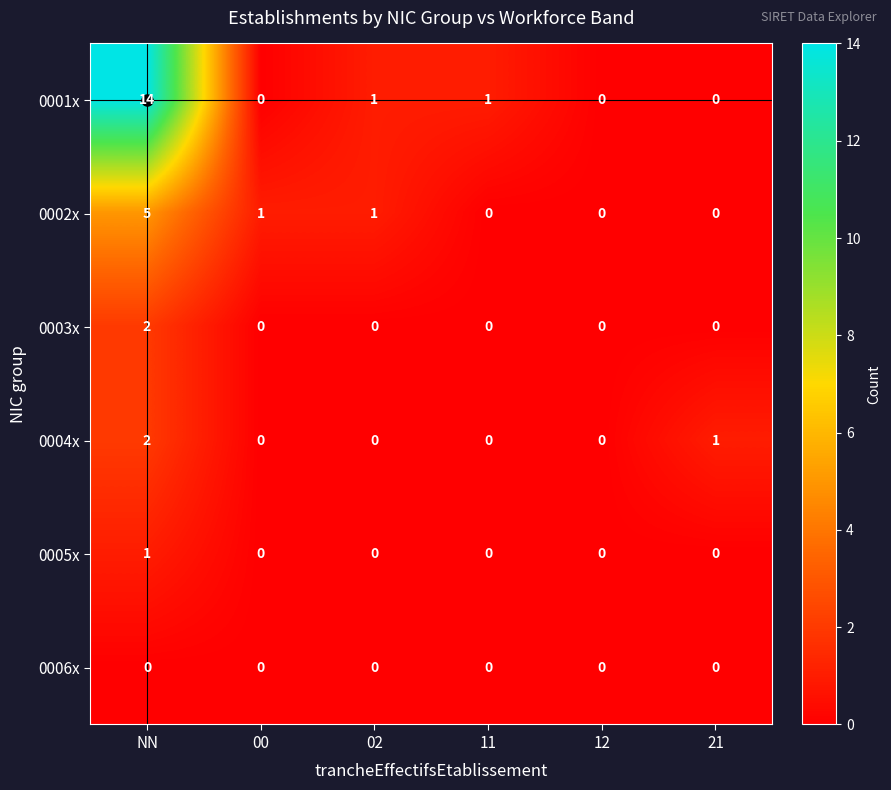

What is the maximum value shown in the chart?

14